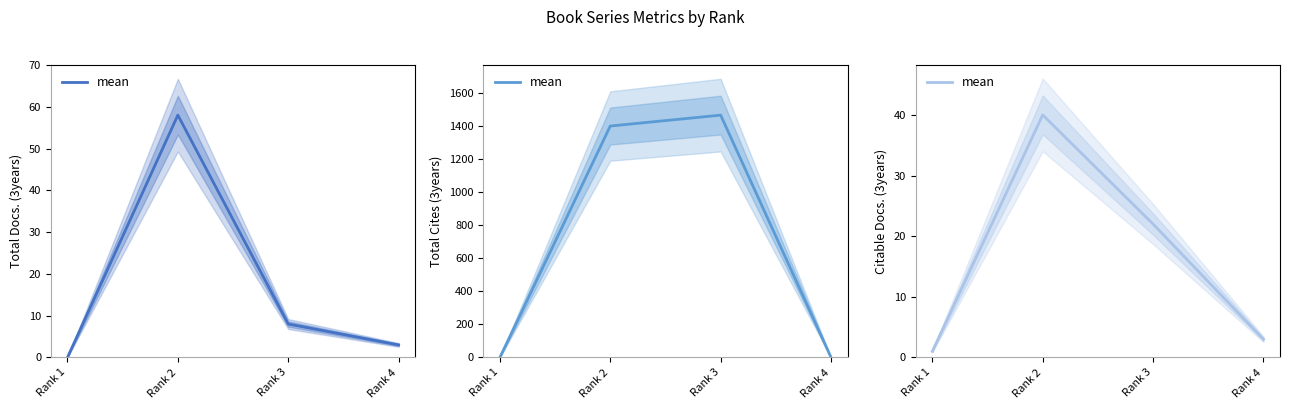

Where is the data nearest to the value 20?

Rank 3